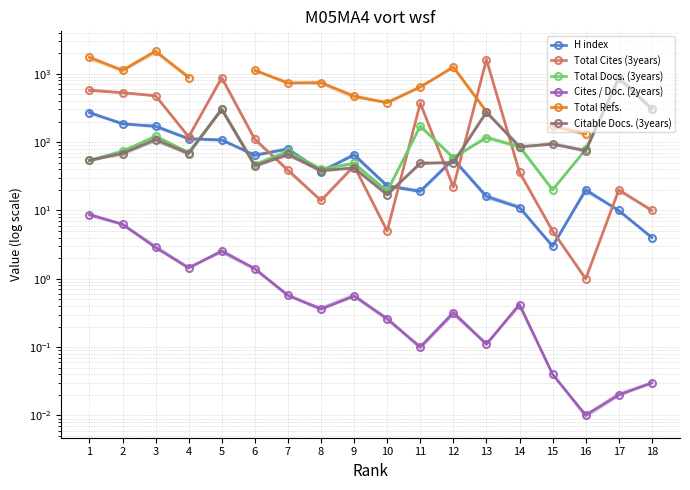

The value of H index at 4 is 112.0. True or false?

True